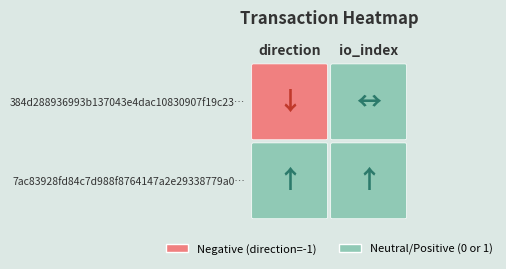

The value of 7ac83928fd84c7d988f8764147a2e29338779a0 at 1 is 1. True or false?

True